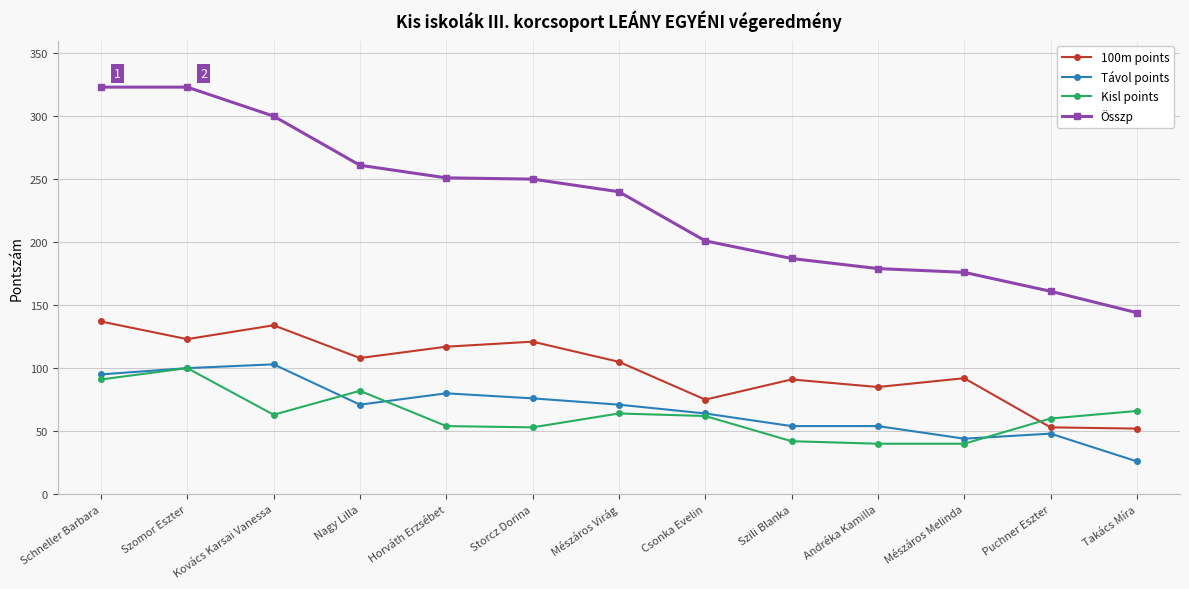

Which series changed the most between Storcz Dorina and Szili Blanka?

Összp